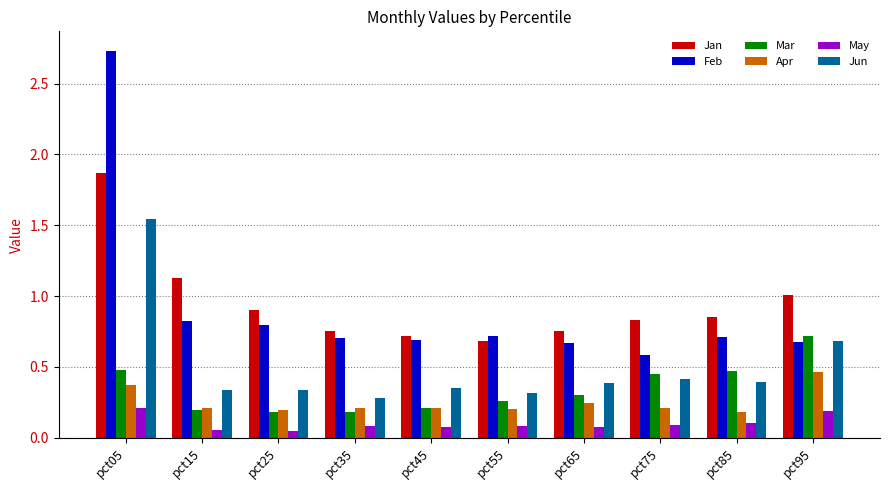

The Feb series shows 0.7 at pct95. True or false?

True